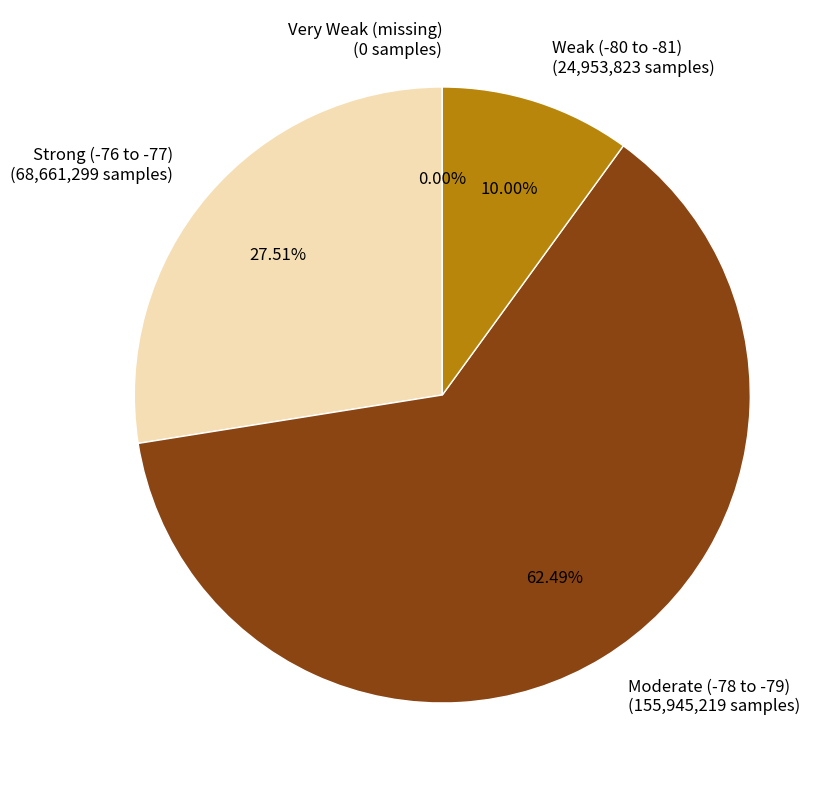

Does 10 represent more than half of the total?

No